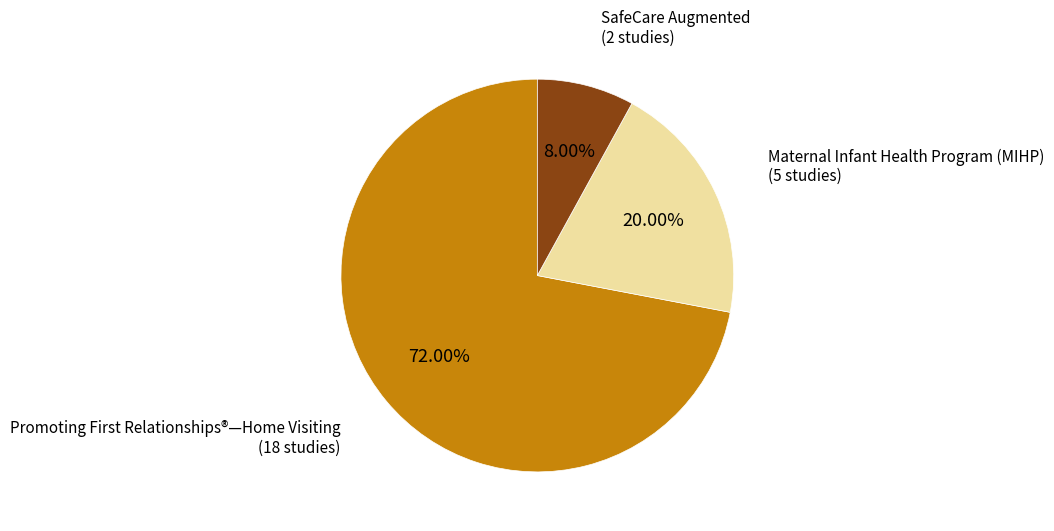

How many slices are in this pie chart?

3